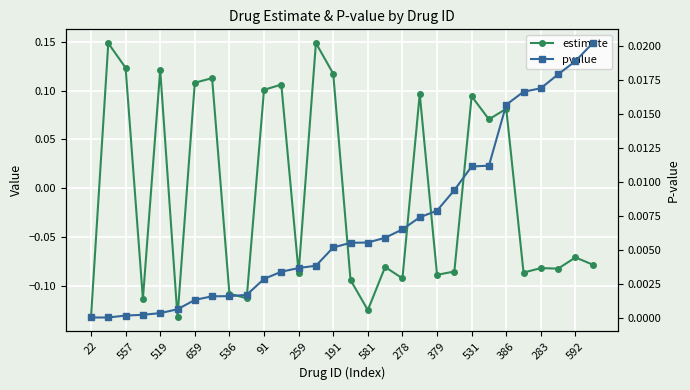

Which series ends up on top after the final intersection of pvalue and estimate?

pvalue